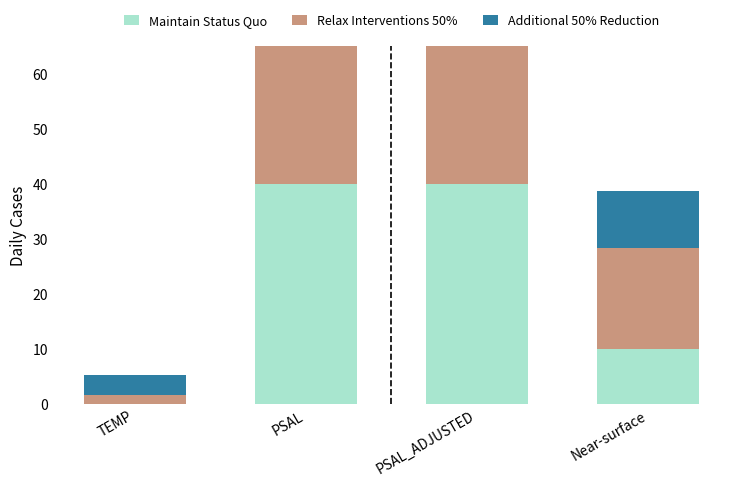

What position from the left is PSAL_ADJUSTED?

3